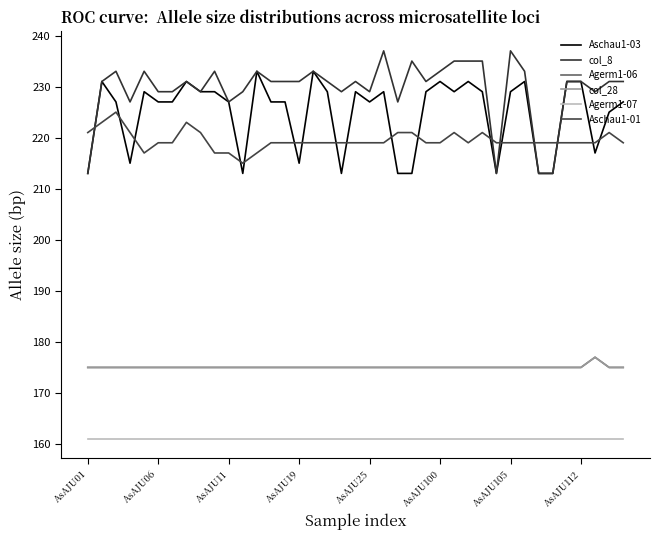

In col_8, how many points are lower than both neighbors (excluding endpoints)?

9